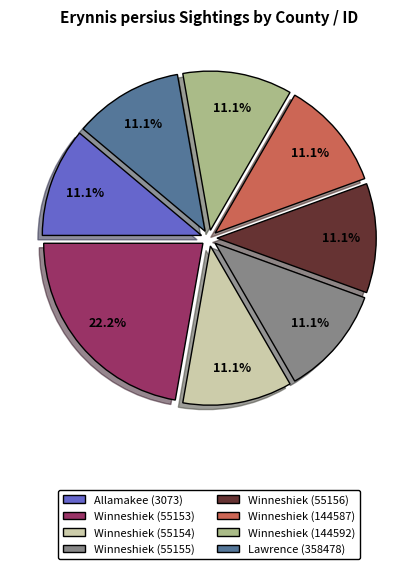

What is the ratio of the value at Winneshiek (55153) to the value at Winneshiek (55155)?

2.0